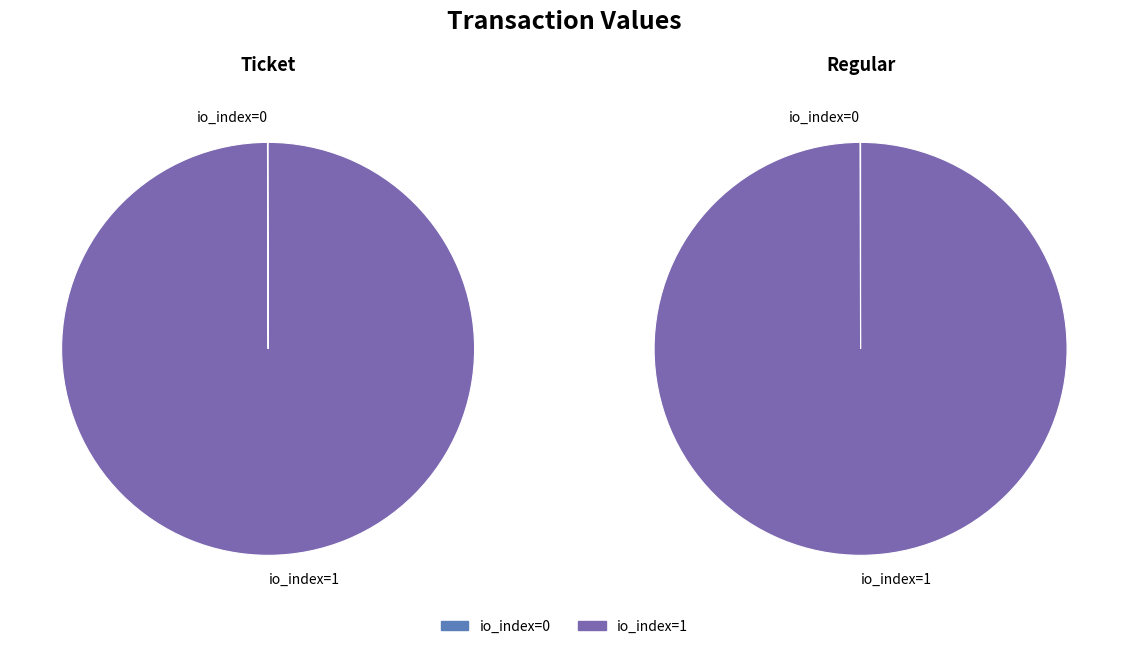

To the nearest percent, what is the difference between the largest and smallest slice percentages?

100%